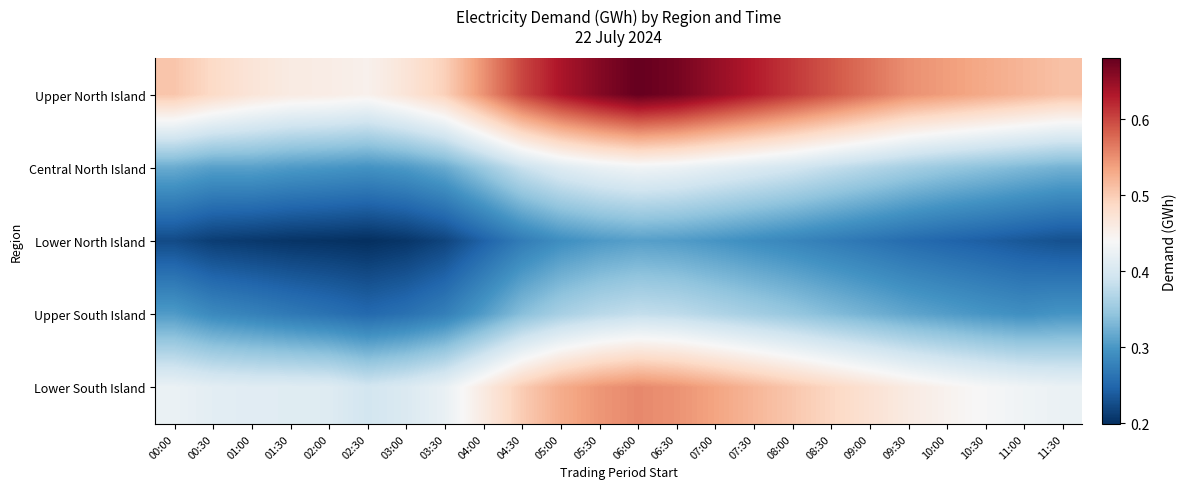

Which series has the widest spread of values?

Upper North Island